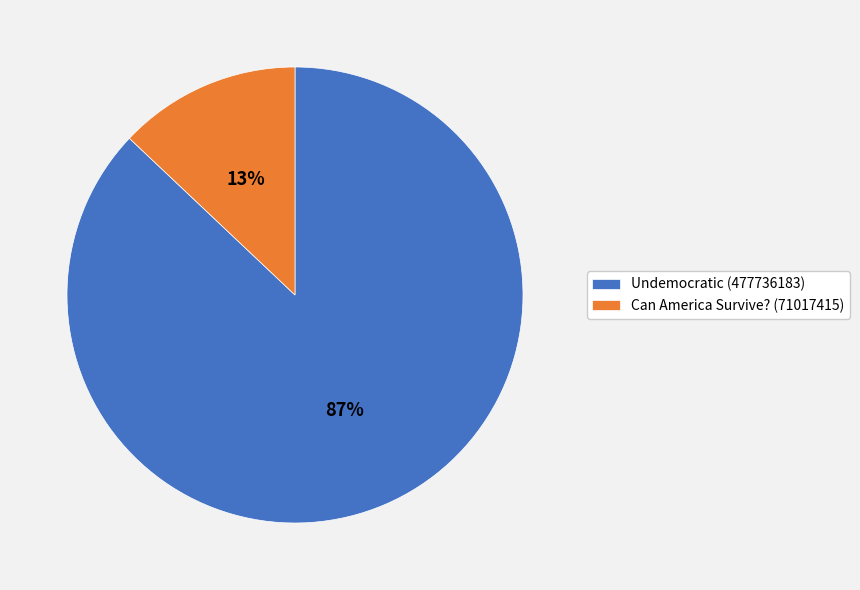

To the nearest percent, what portion does Can America Survive? (71017415) represent?

13%